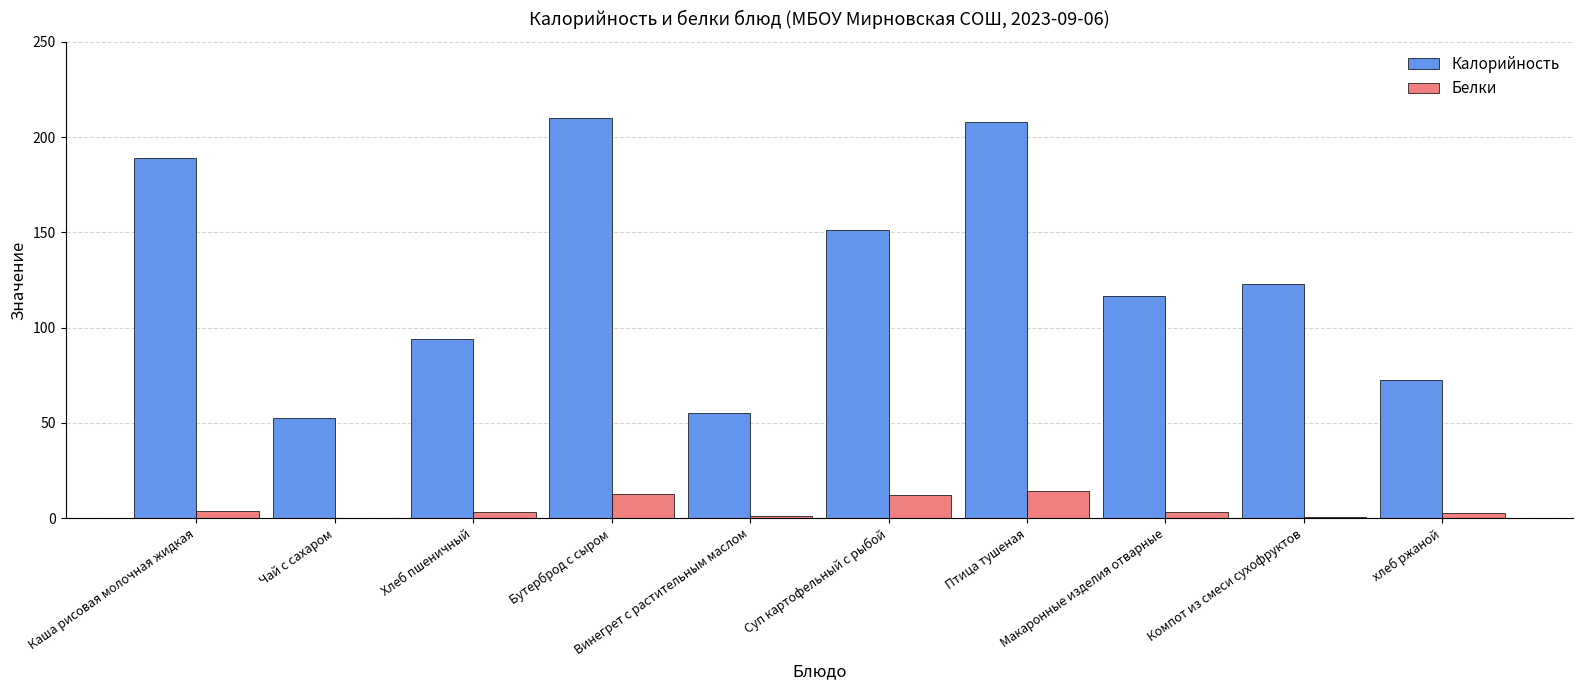

What is the average value of the Калорийность series?

127.3